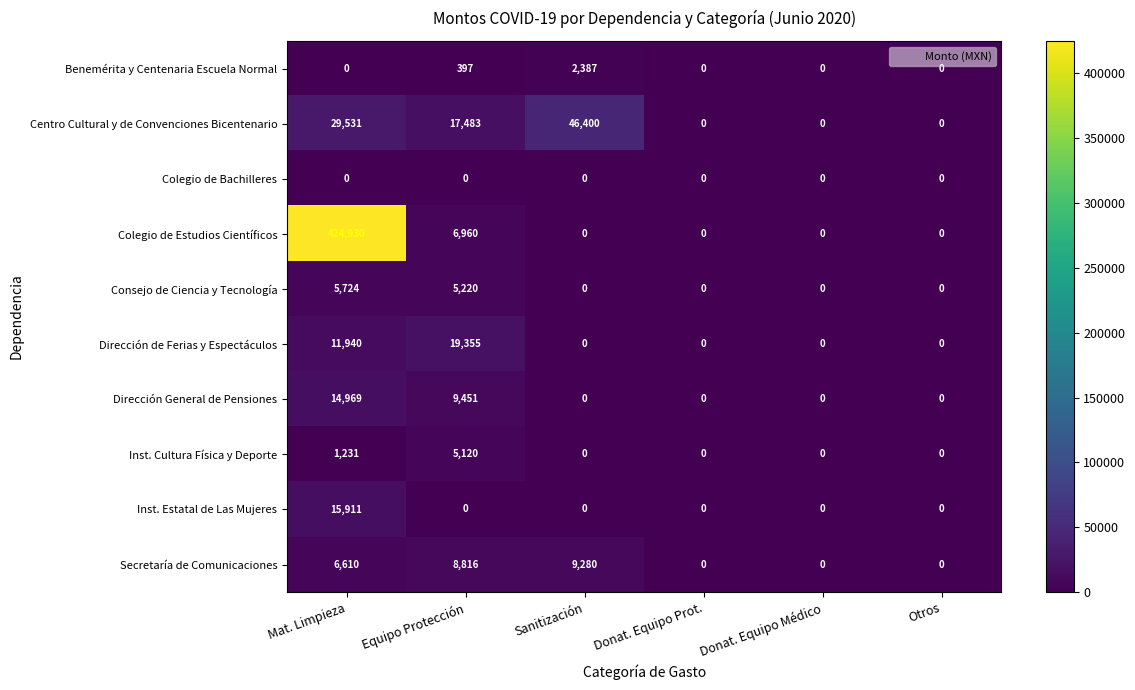

How many distinct data groups are displayed?

10